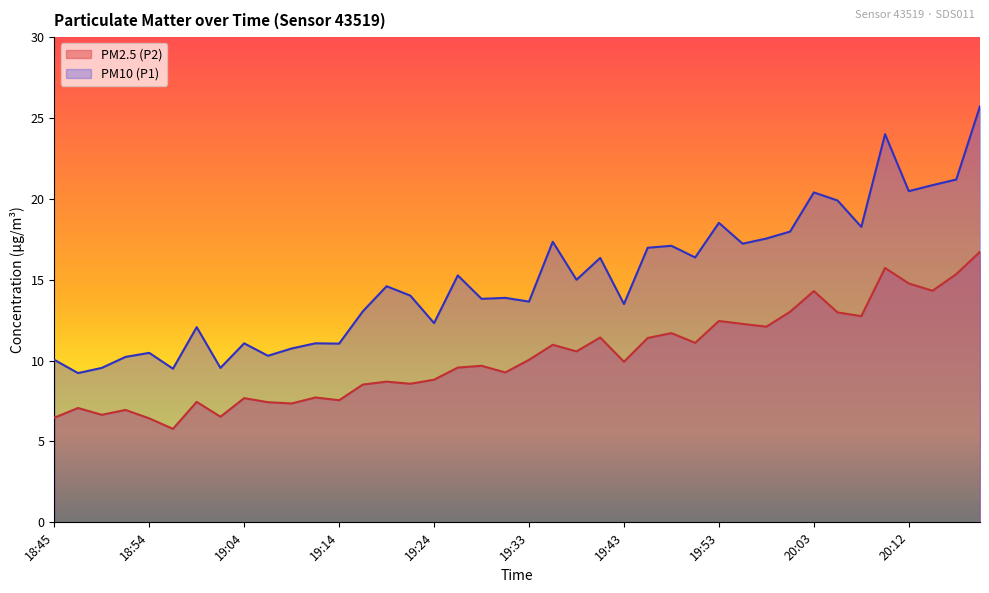

What is the sum of the PM10 (P1) values at 19:31 and 19:38?

28.9